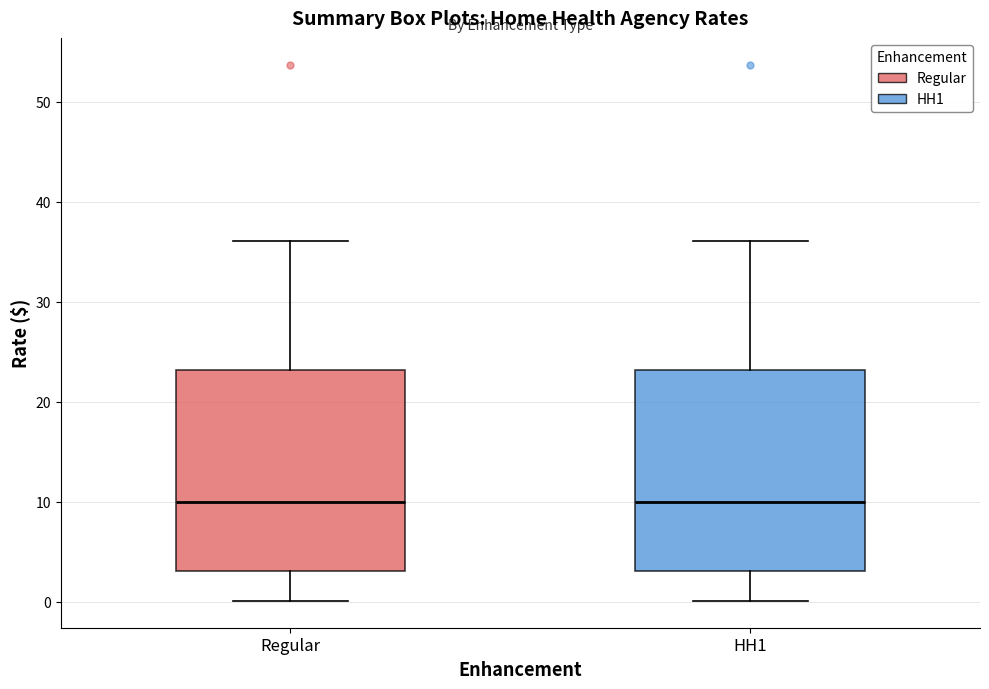

Reading left to right, read every box against the y-axis: the position of its median line, the range the box covers, and the ends of its whiskers. The values are not printed on the chart, so give them approximately, as read against the axis.

Regular: median 10, box 3 to 23, whiskers 0 to 36
HH1: median 10, box 3 to 23, whiskers 0 to 36